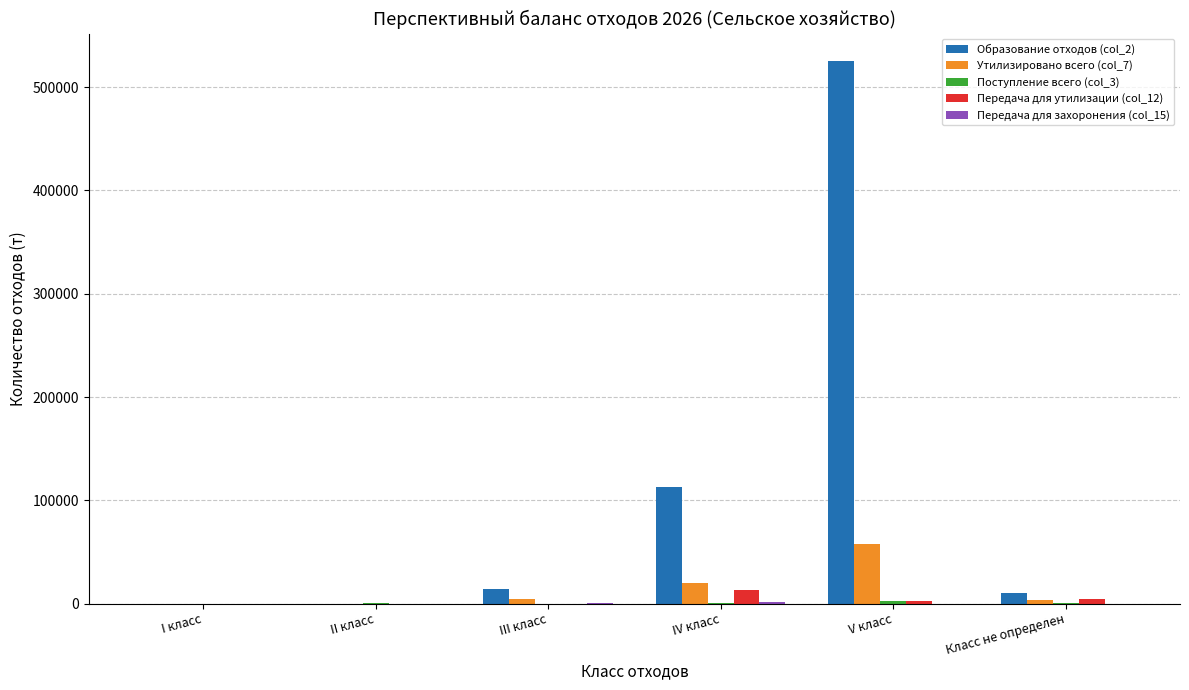

Which series has the widest spread of values?

Образование отходов (col_2)